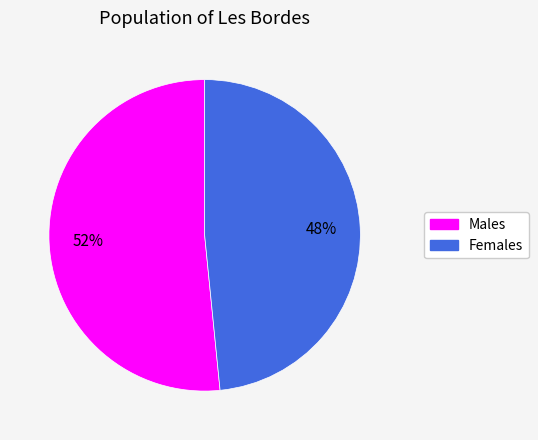

Does any single category account for the majority?

Yes